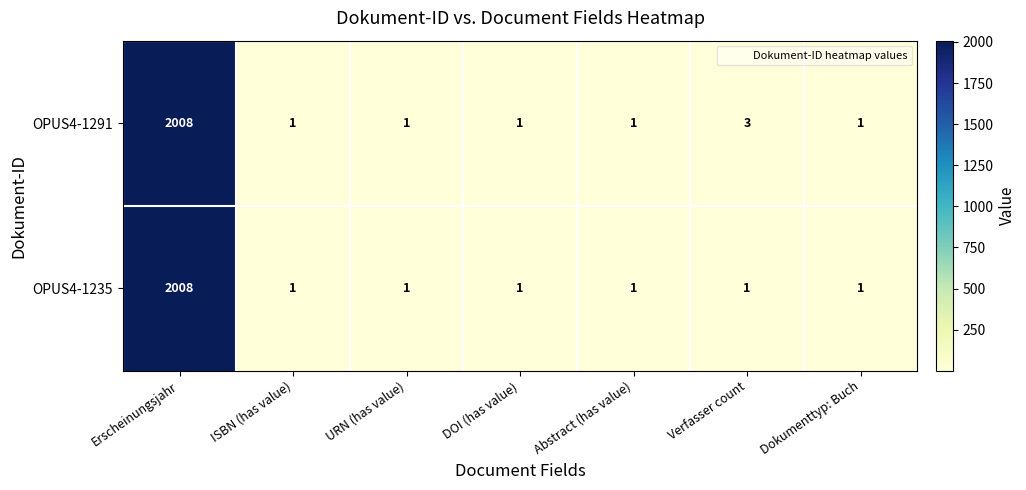

Which category has the highest value across all series?

Erscheinungsjahr